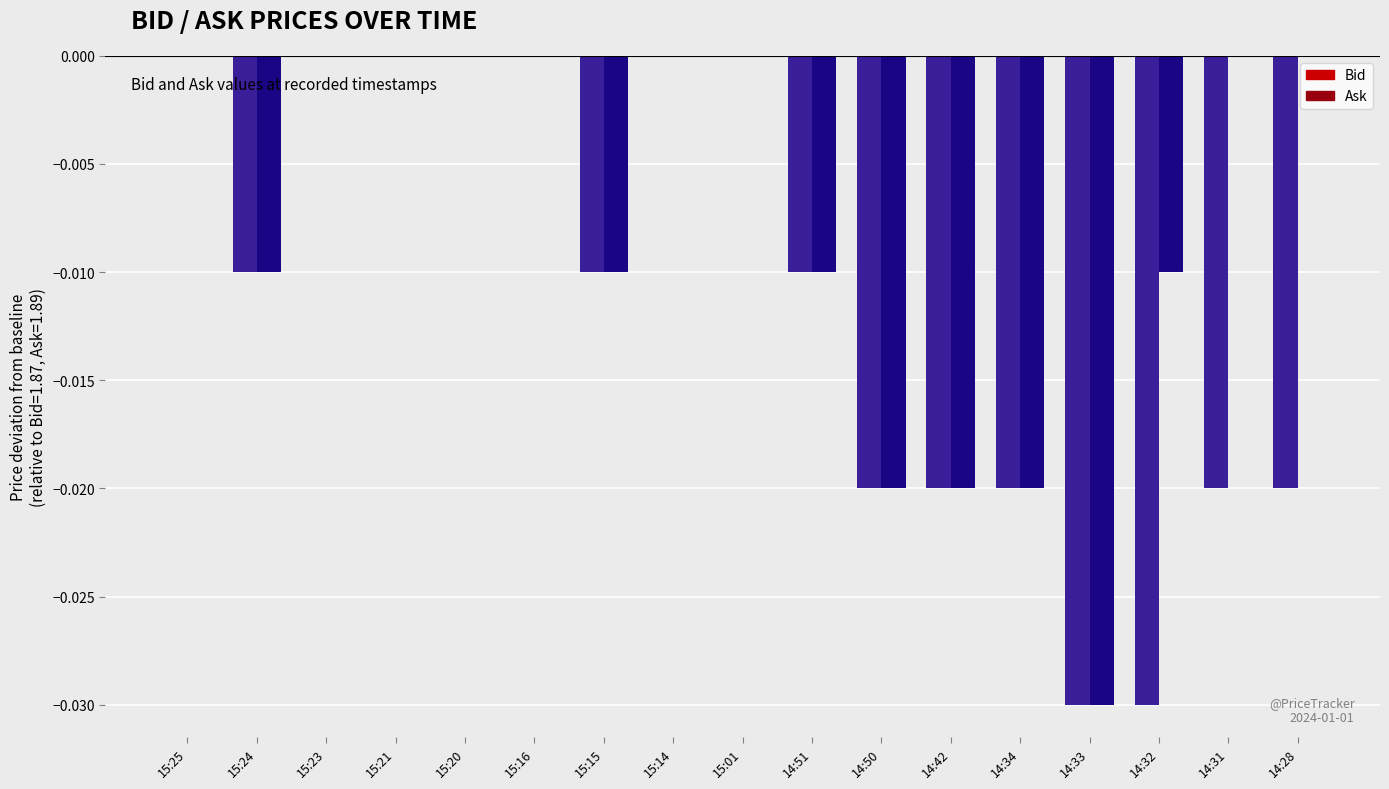

Is it true that Ask equals -0.1 at 14:33?

False